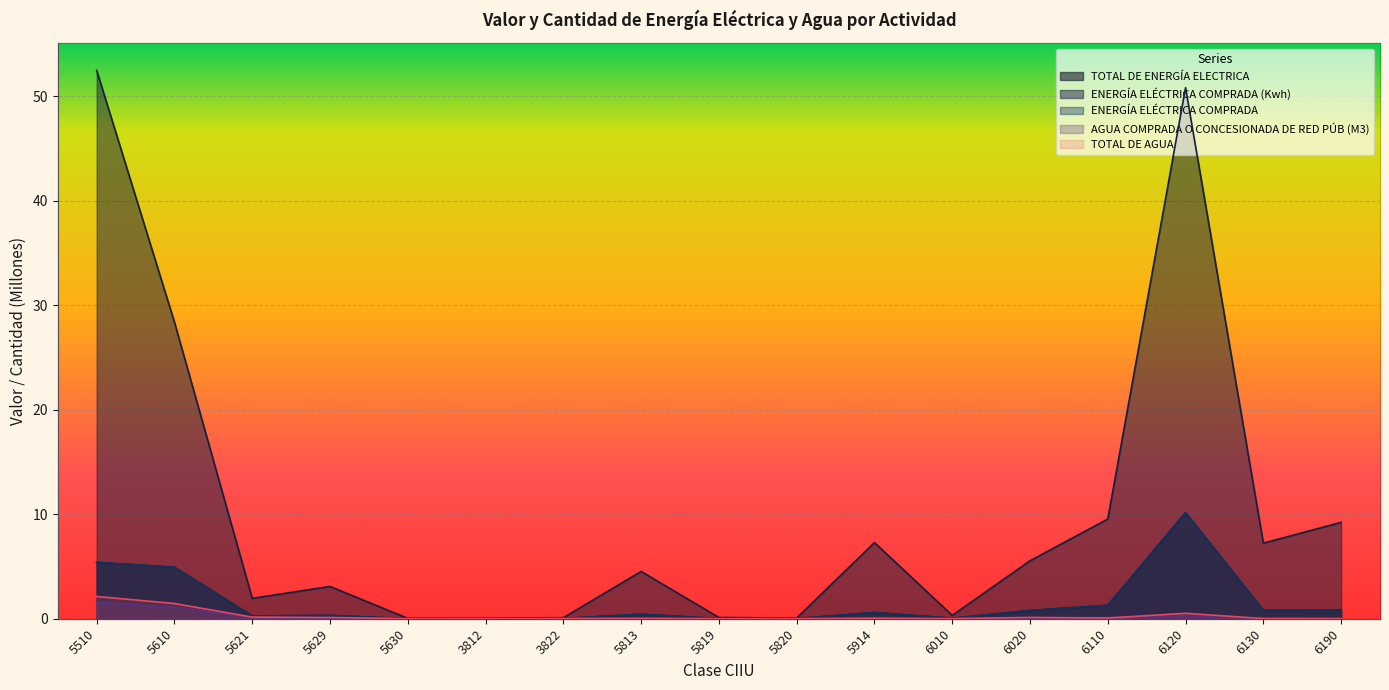

True or false: TOTAL DE ENERGÍA ELECTRICA and TOTAL DE AGUA cross at least once.

False